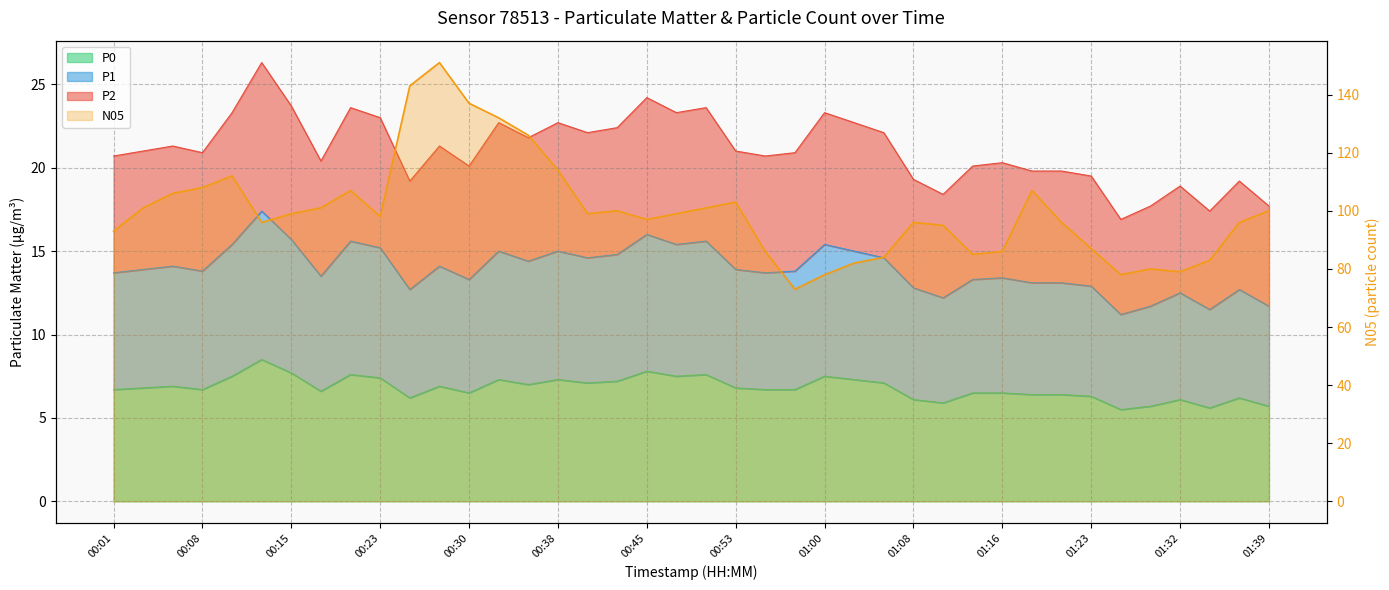

Count the number of data series in this chart.

4